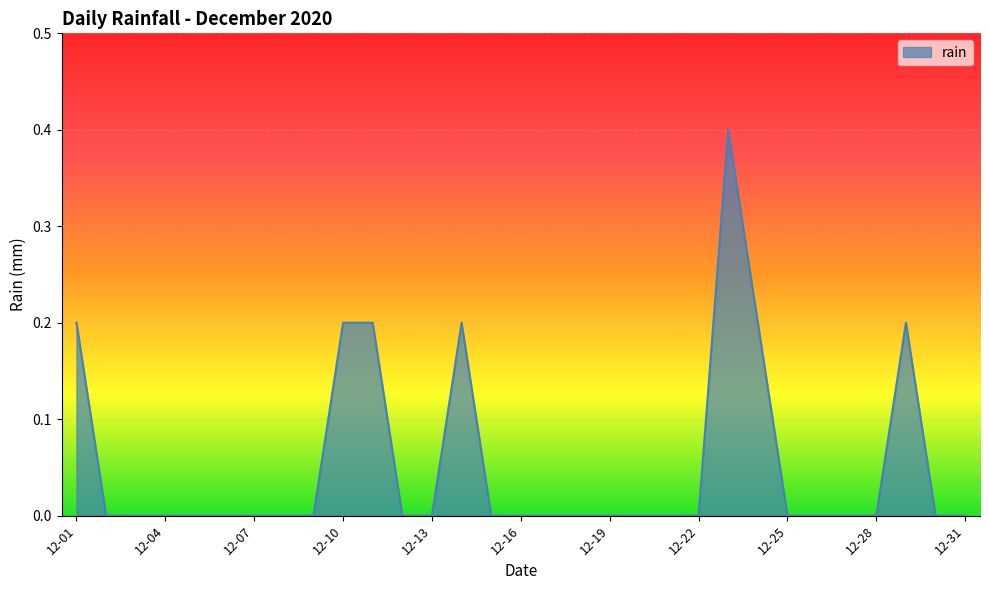

Reading right to left, extract all data points from this chart.

0.0	0.0	0.2	0.0	0.0	0.0	0.0	0.2	0.4	0.0	0.0	0.0	0.0	0.0	0.0	0.0	0.0	0.2	0.0	0.0	0.2	0.2	0.0	0.0	0.0	0.0	0.0	0.0	0.0	0.0	0.2